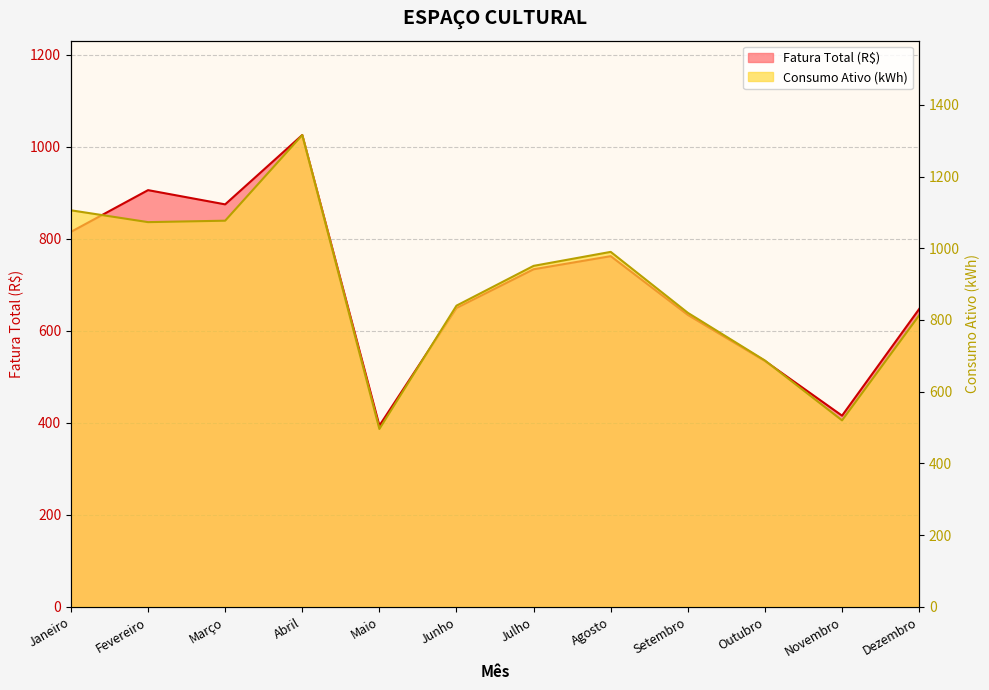

What position from the left is Abril?

4